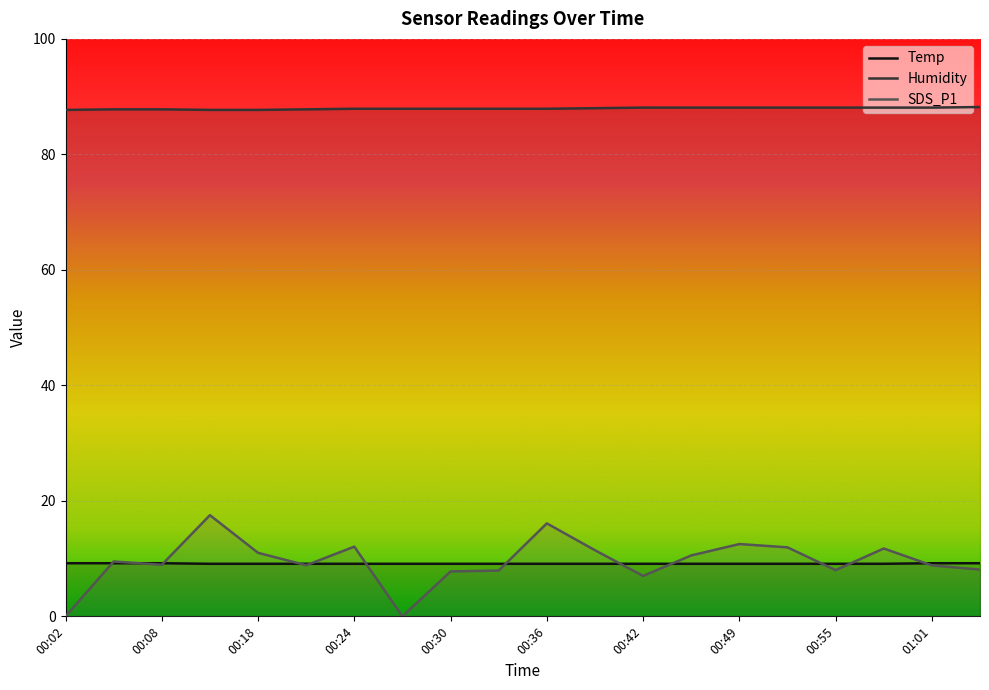

What is the lowest value of the Temp series?

9.1